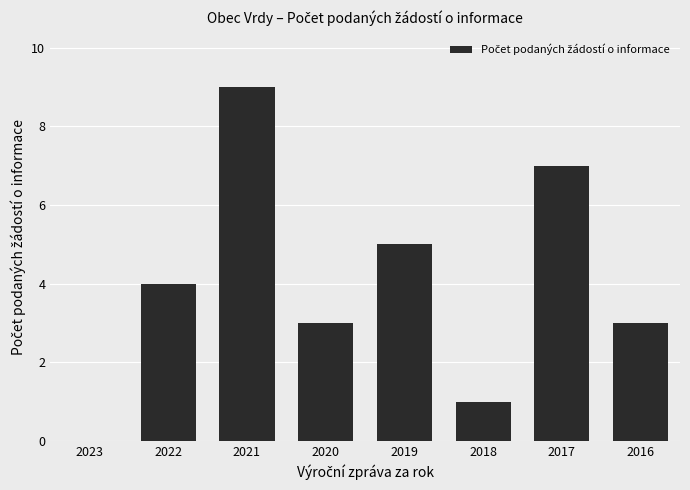

Reading right to left, extract all data points from this chart.

3	7	1	5	3	9	4	0